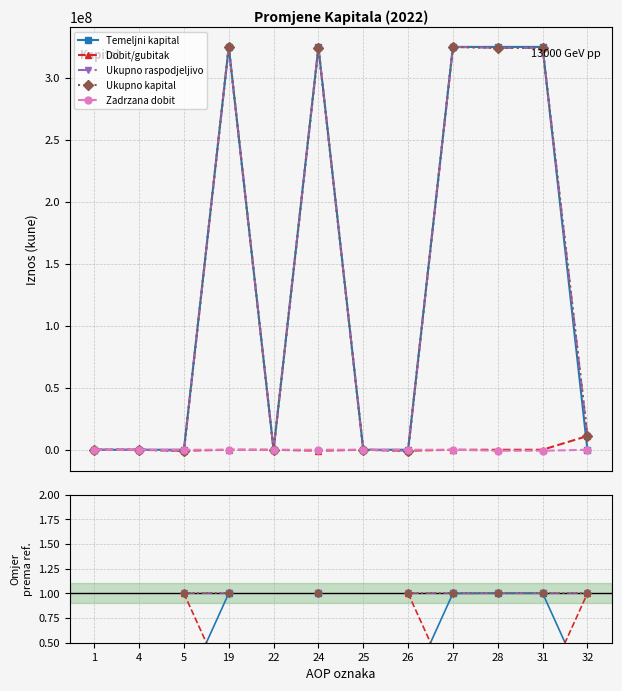

Is the value of Ukupno raspodjeljivo at 26 greater than the value of Dobit/gubitak at 26?

No